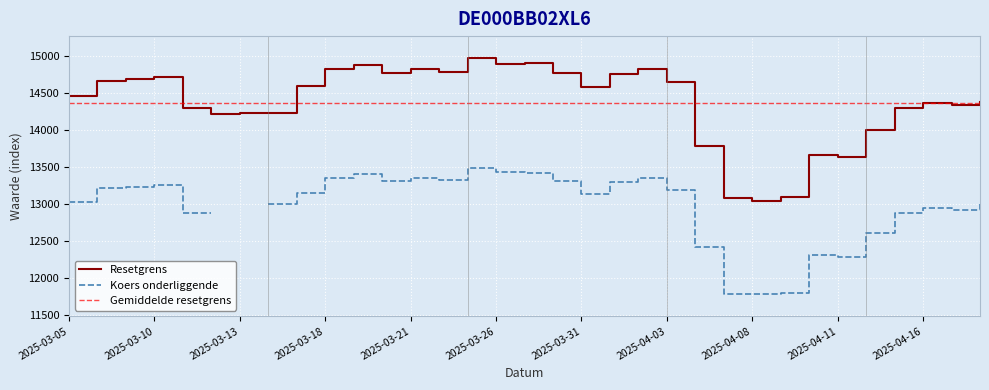

What is the label of the 29th point from the left?

2025-04-14